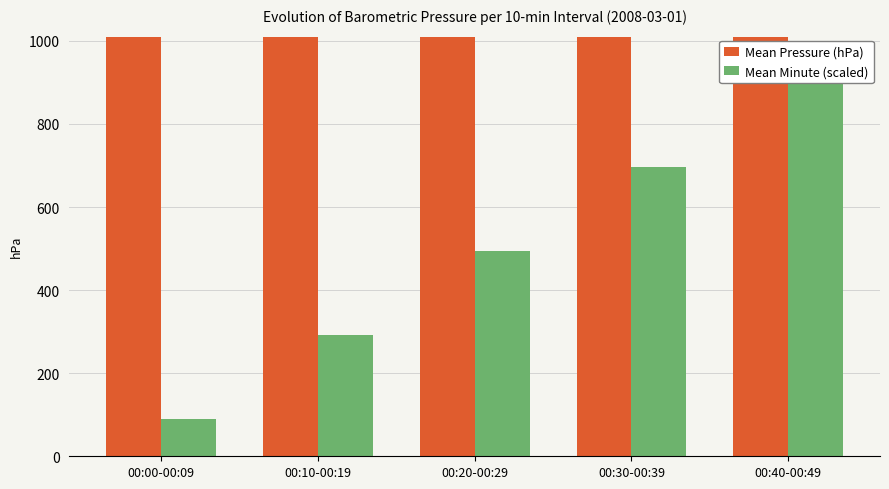

Is the value of Mean Pressure (hPa) at 00:40-00:49 greater than the value of Mean Minute (scaled) at 00:10-00:19?

Yes